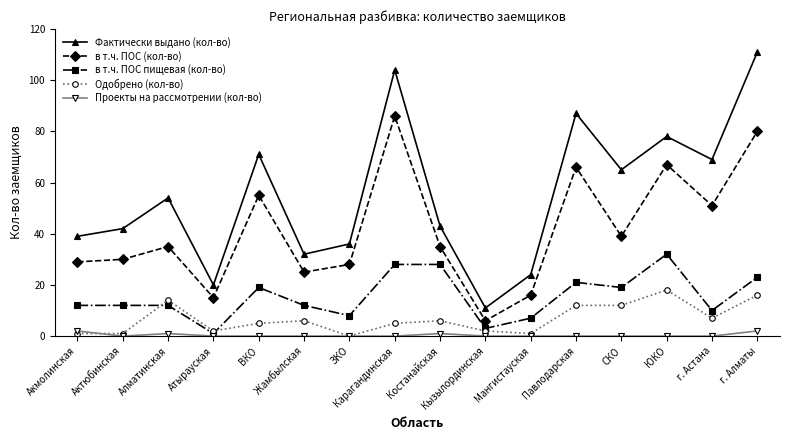

What is the value of the Проекты на рассмотрении (кол-во) point at the 9th from the left?

1